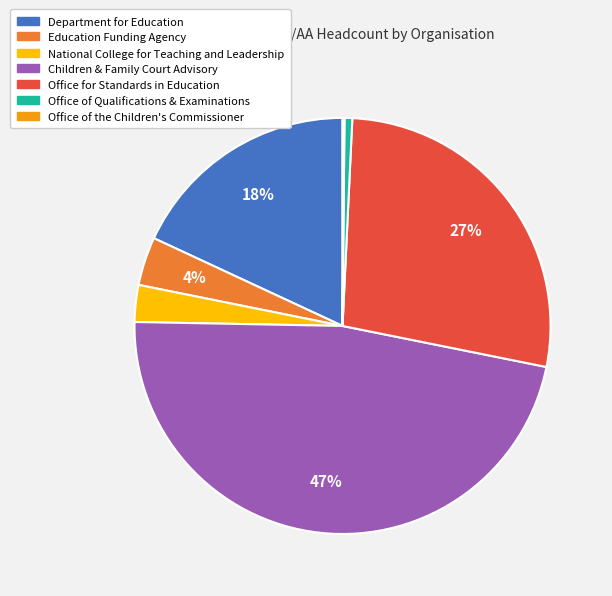

Combined, do Children & Family Court Advisory and Department for Education account for over 50%?

Yes